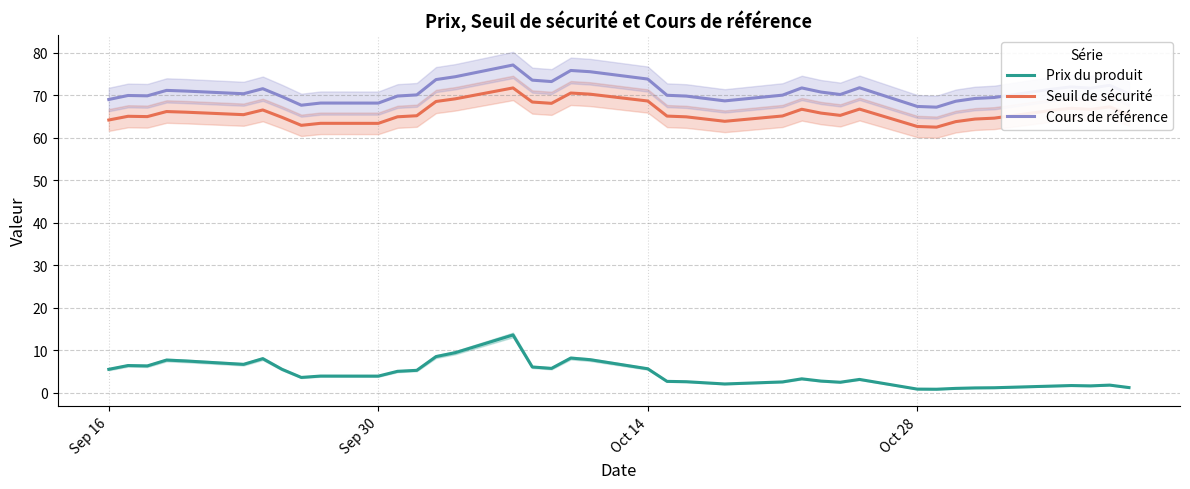

The value of Seuil de sécurité at Oct 14 is 121.2. True or false?

False